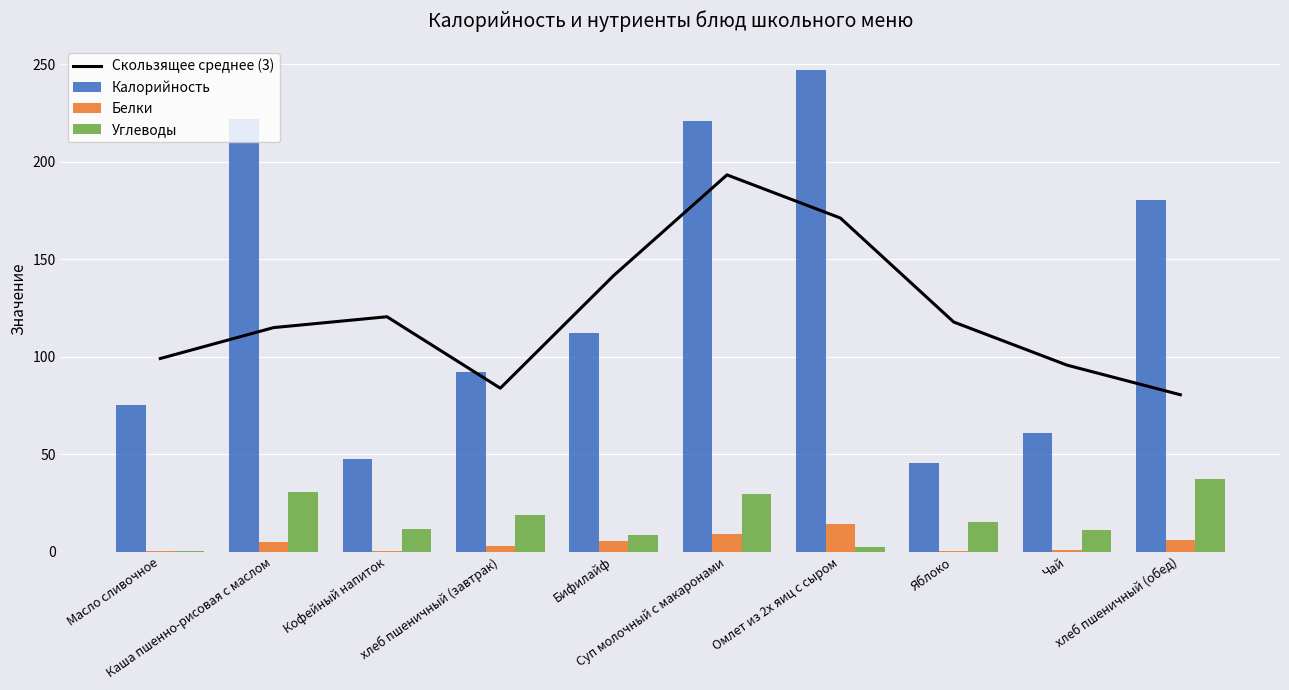

What is the difference between the Скользящее среднее (3) values at Яблоко and Суп молочный с макаронами?

75.5